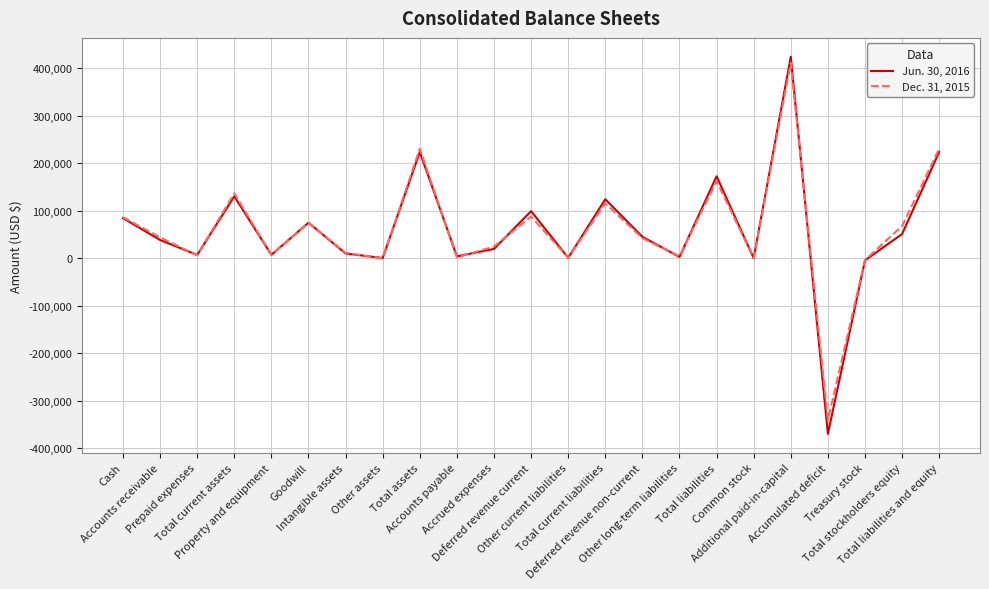

At Total current liabilities, list the series in order from smallest to largest.

Dec. 31, 2015, Jun. 30, 2016